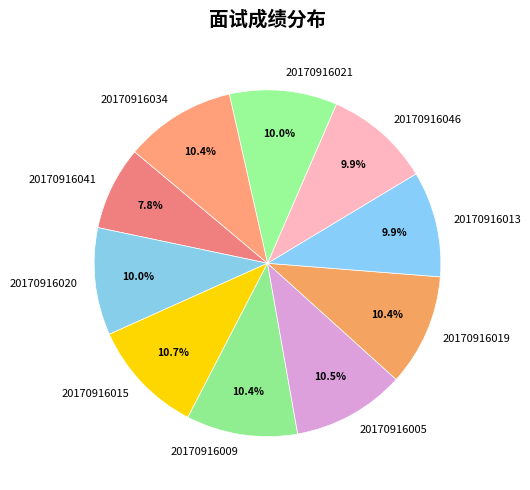

What percentage is the 20170916013 slice, to the nearest percent?

10%